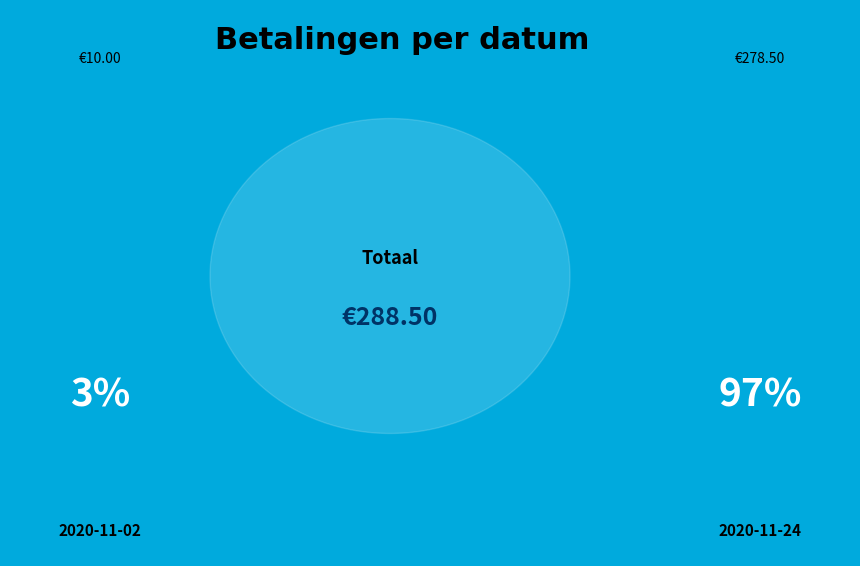

True or false: 2020-11-02 accounts for 3% of the total.

True